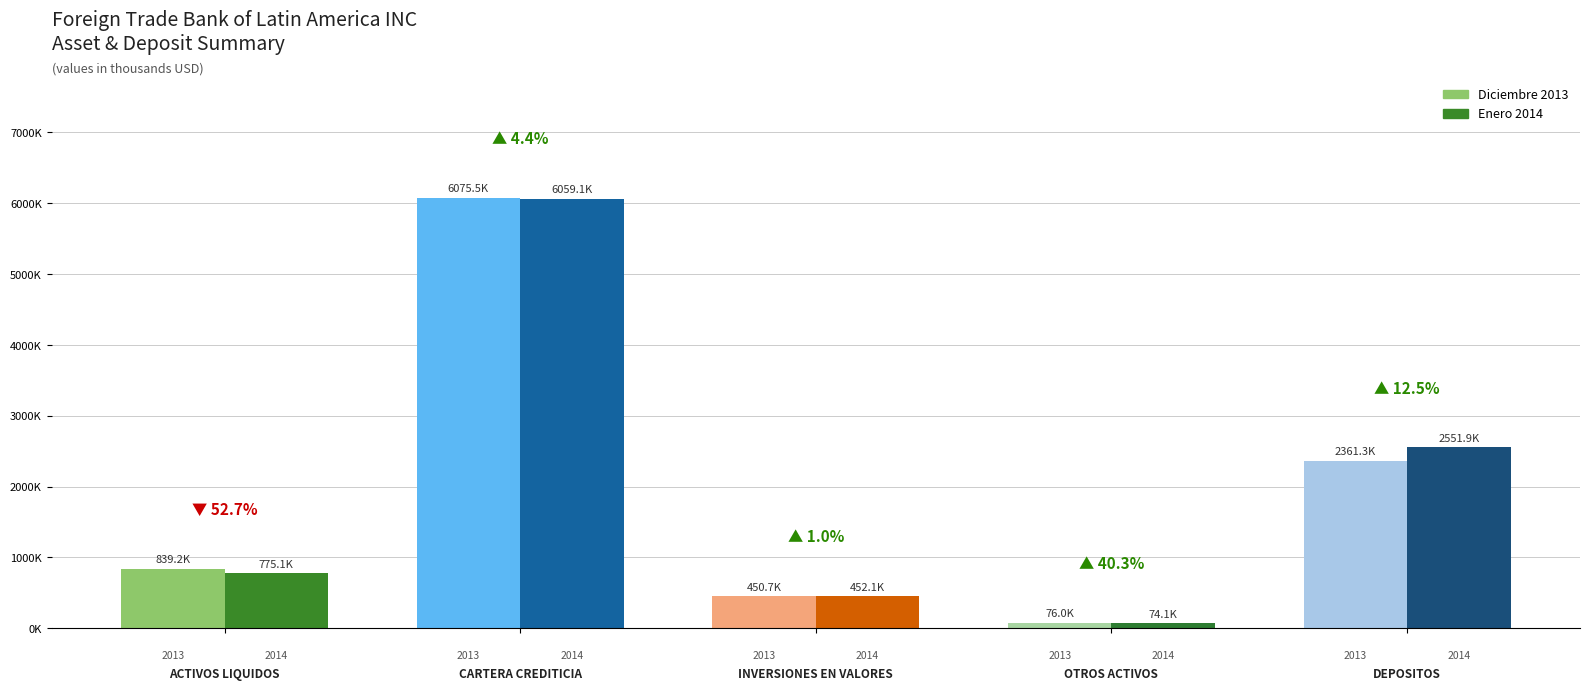

Reading left to right, extract all data points from this chart.

Diciembre 2013: ACTIVOS LIQUIDOS=839167.6	CARTERA CREDITICIA=6075547.3	INVERSIONES EN VALORES=450717.2	OTROS ACTIVOS=75973.2	DEPOSITOS=2361336.0
Enero 2014: ACTIVOS LIQUIDOS=775107.4	CARTERA CREDITICIA=6059117.7	INVERSIONES EN VALORES=452091.0	OTROS ACTIVOS=74073.5	DEPOSITOS=2551910.2